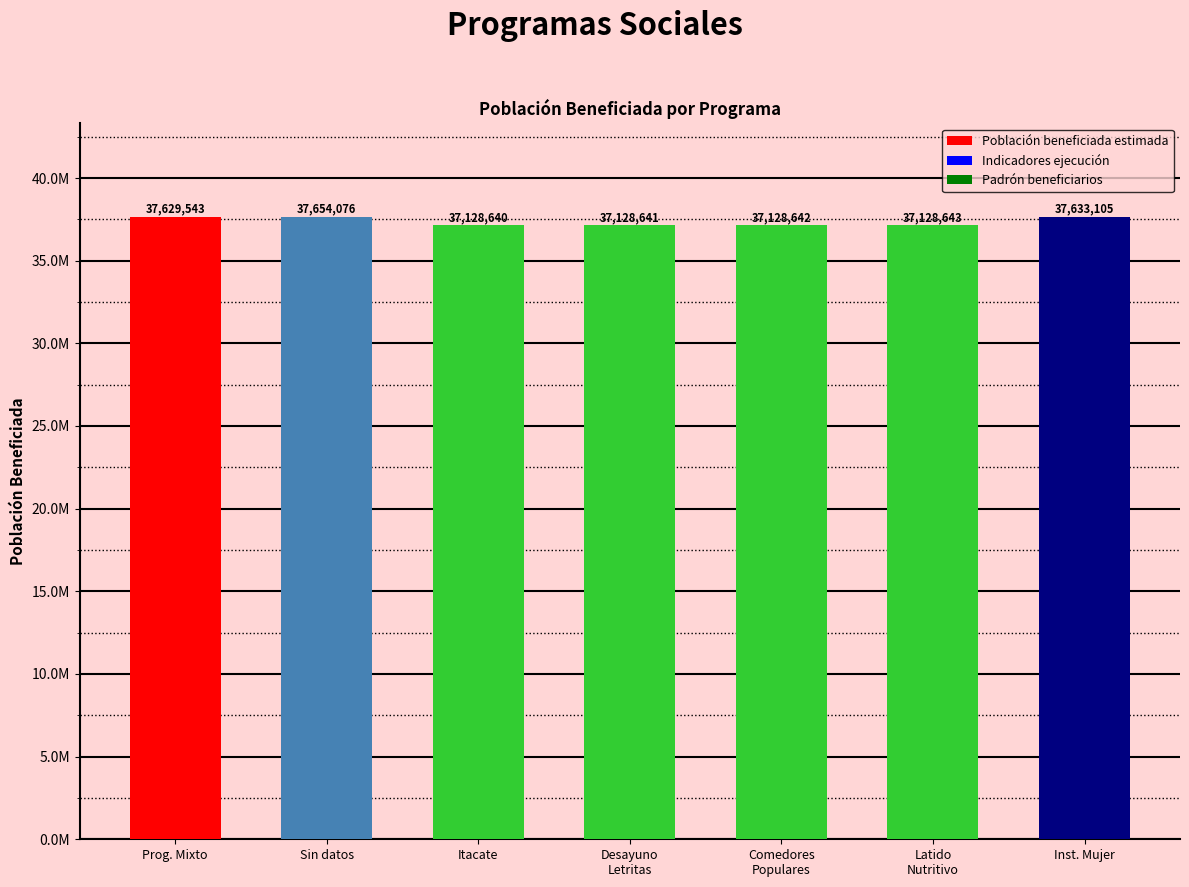

Are the bars horizontal?

No